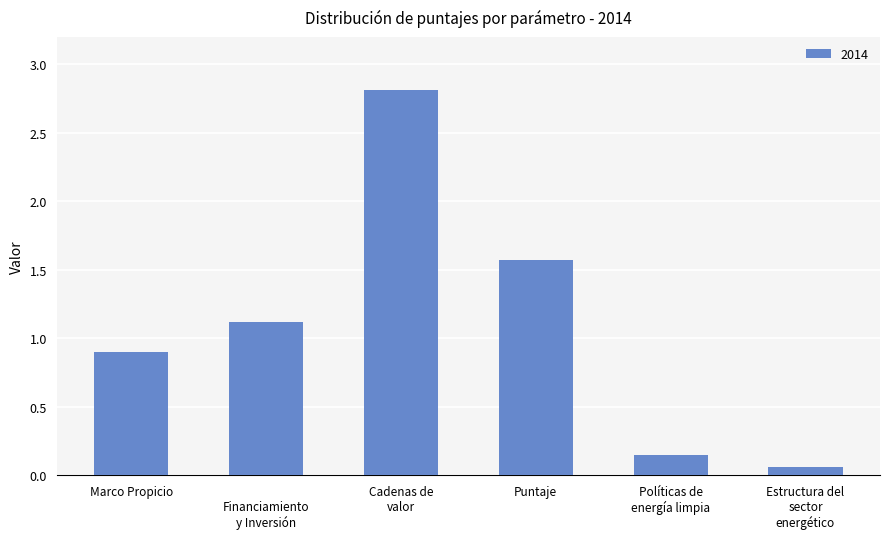

The value at Marco Propicio is 1.6. True or false?

False